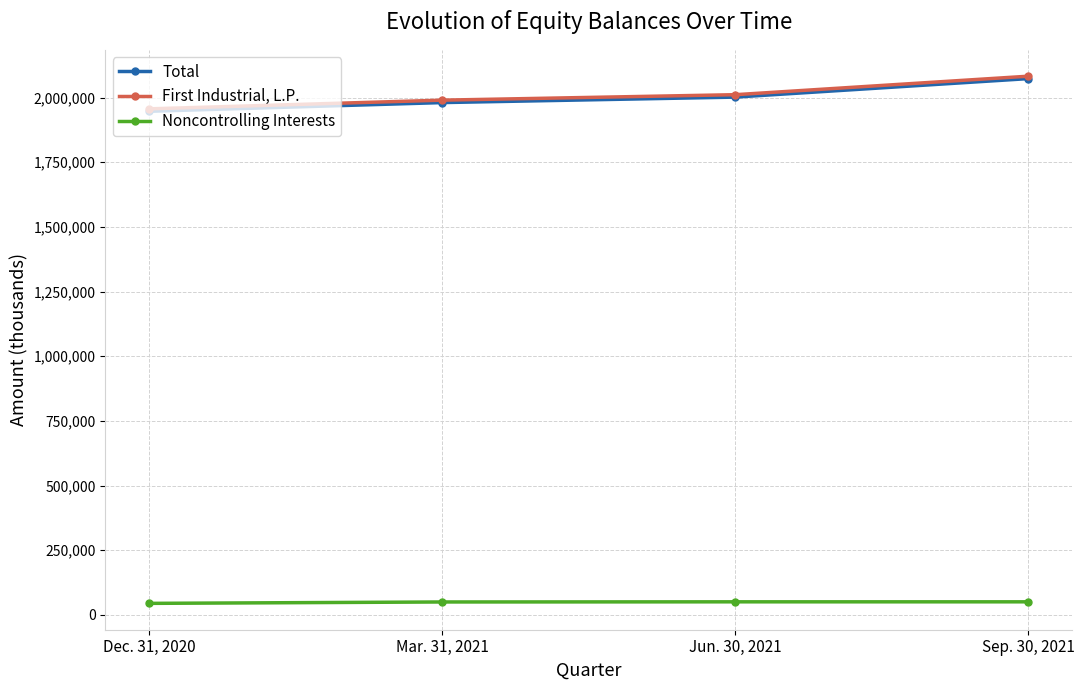

How many lines are shown in the chart?

3